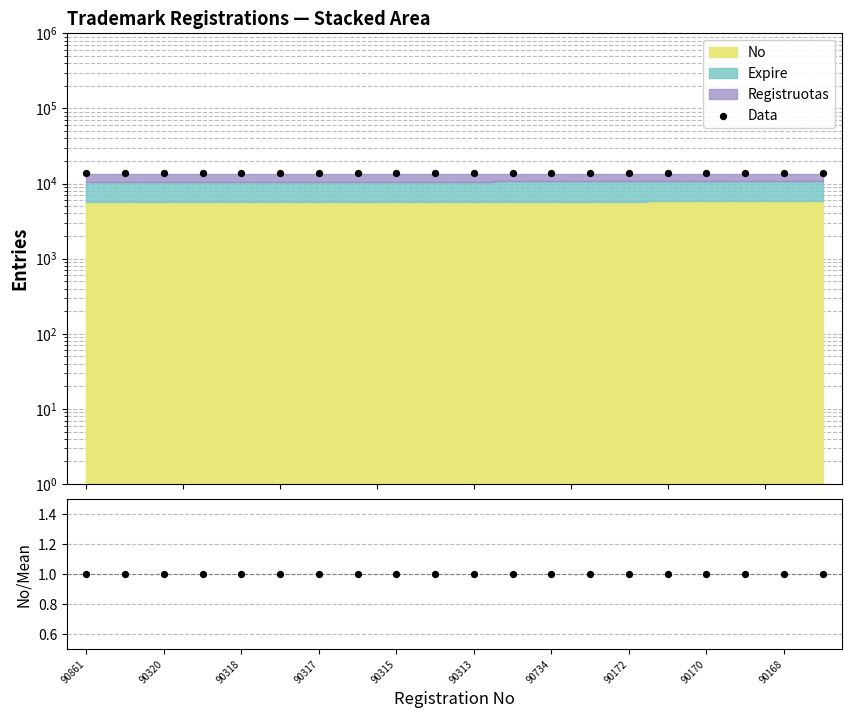

Is the value of Data at 90315 greater than the value of No/Mean at 19?

Yes